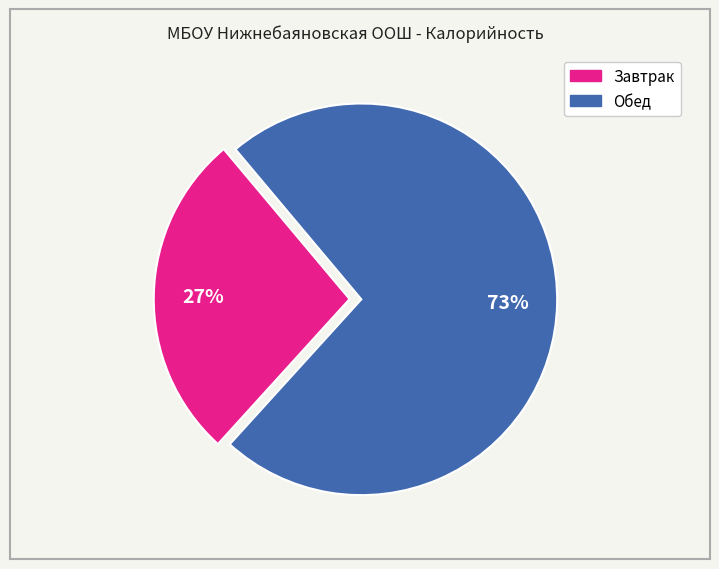

Is there any slice that represents more than half of the pie?

Yes